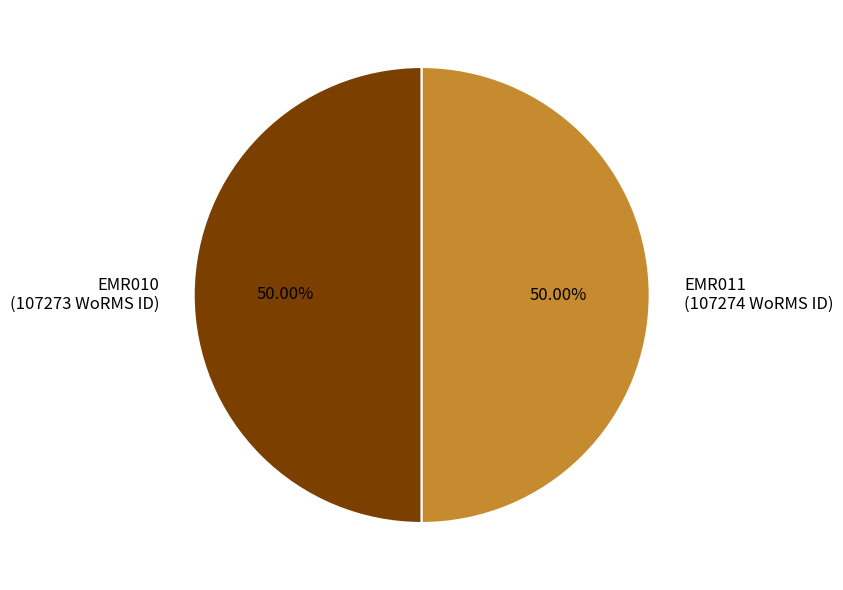

The EMR010 slice represents 50% of the pie. True or false?

True